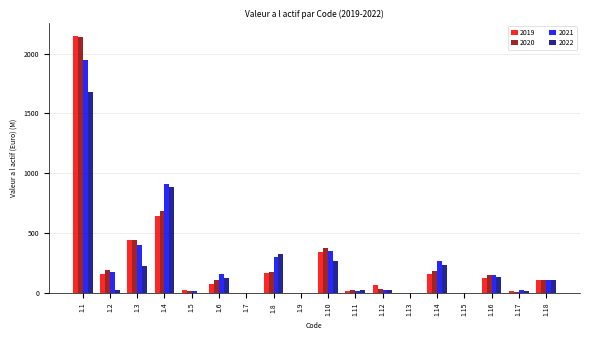

What is the maximum value shown in the chart?

2149.0